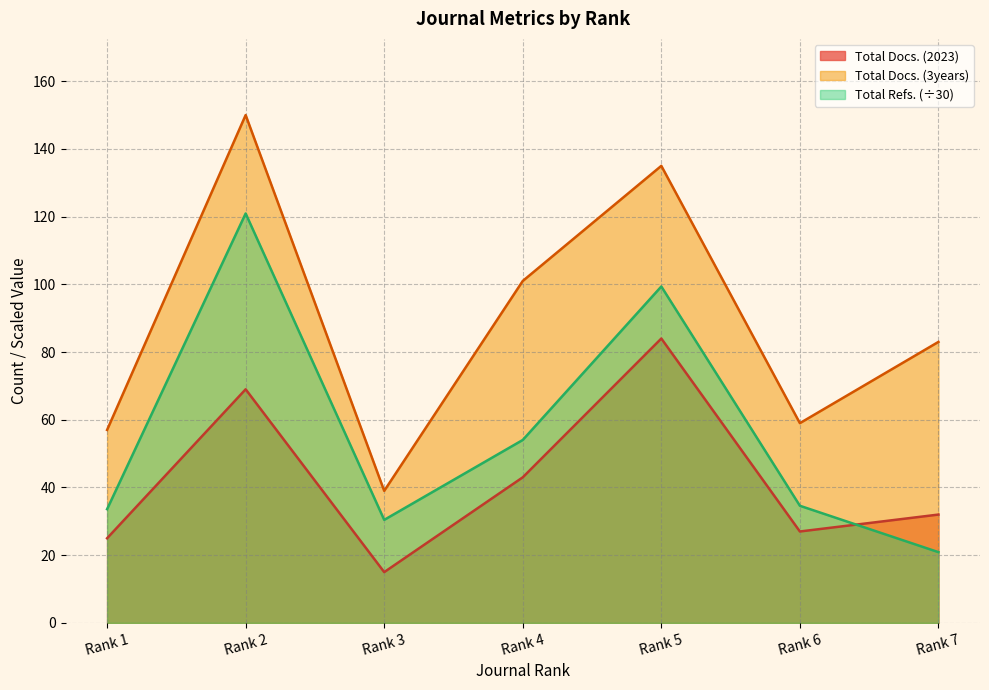

Is it true that Total Refs. equals 29.3 at Rank 7?

False